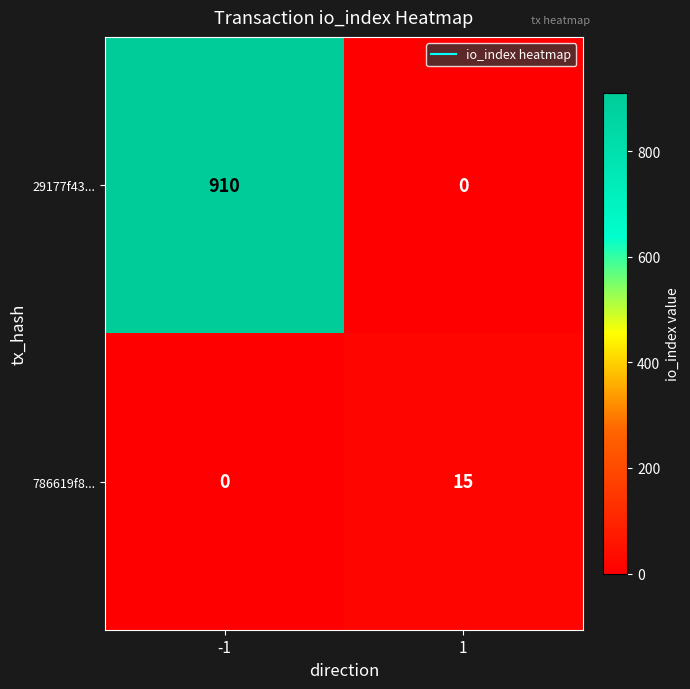

Reading left to right, list all the values displayed in this chart.

29177f43...: 910	0
786619f8...: 0	15